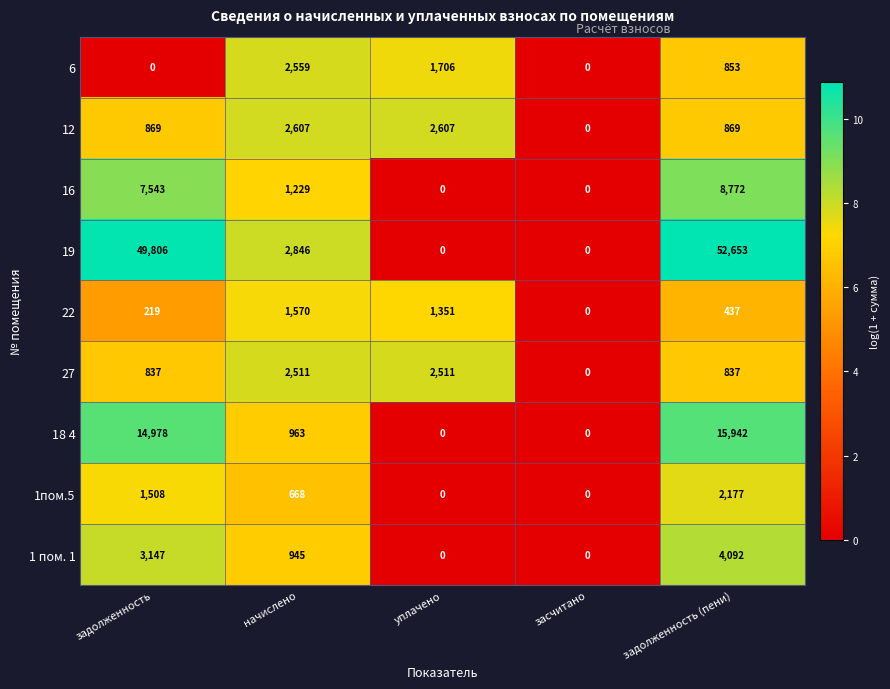

What is the sum of the 1 пом. 1 values at засчитано and задолженность?

3147